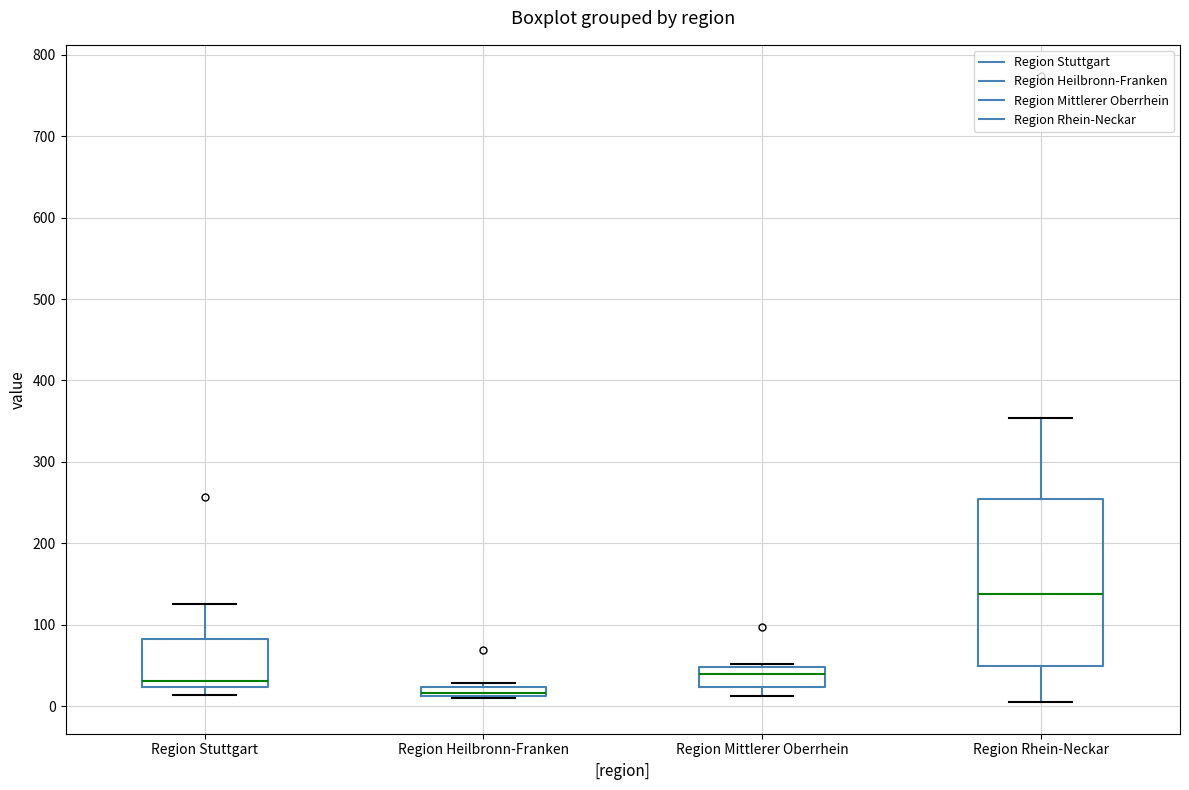

Where is the upper edge of the box for Region Heilbronn-Franken on the y-axis? The values are not printed on the chart, so give them approximately, as read against the axis.

20